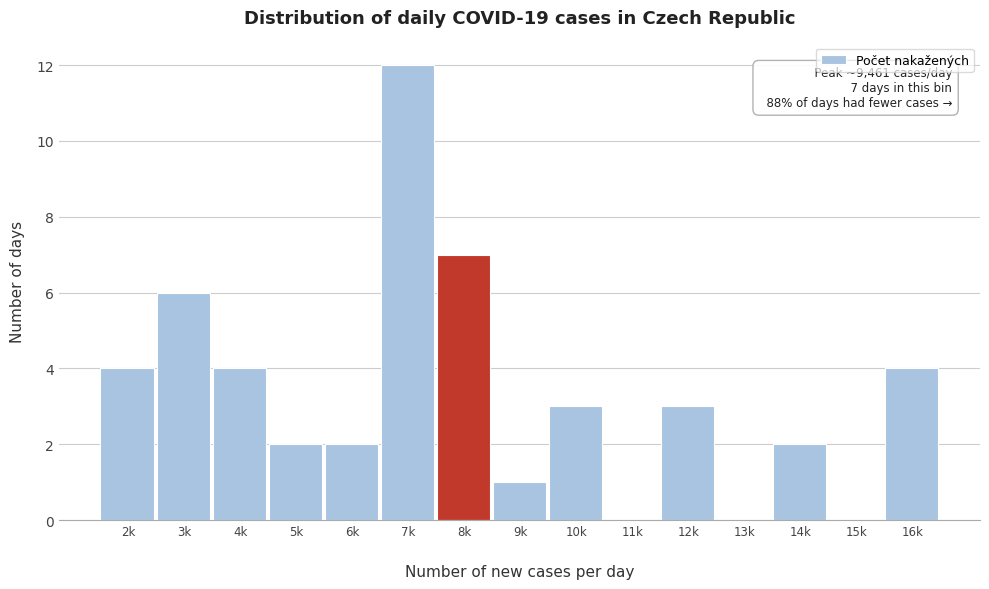

What is the greatest value displayed?

12